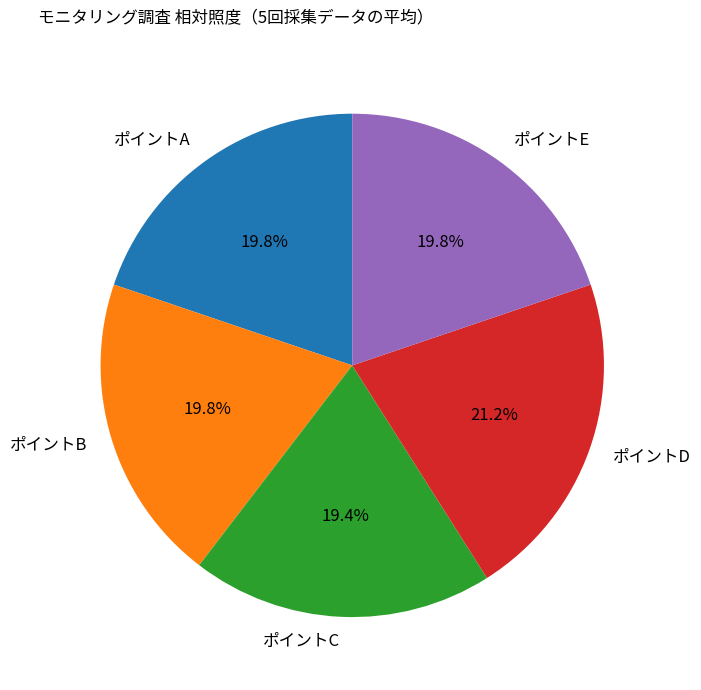

Which category has the biggest portion of the pie?

ポイントD